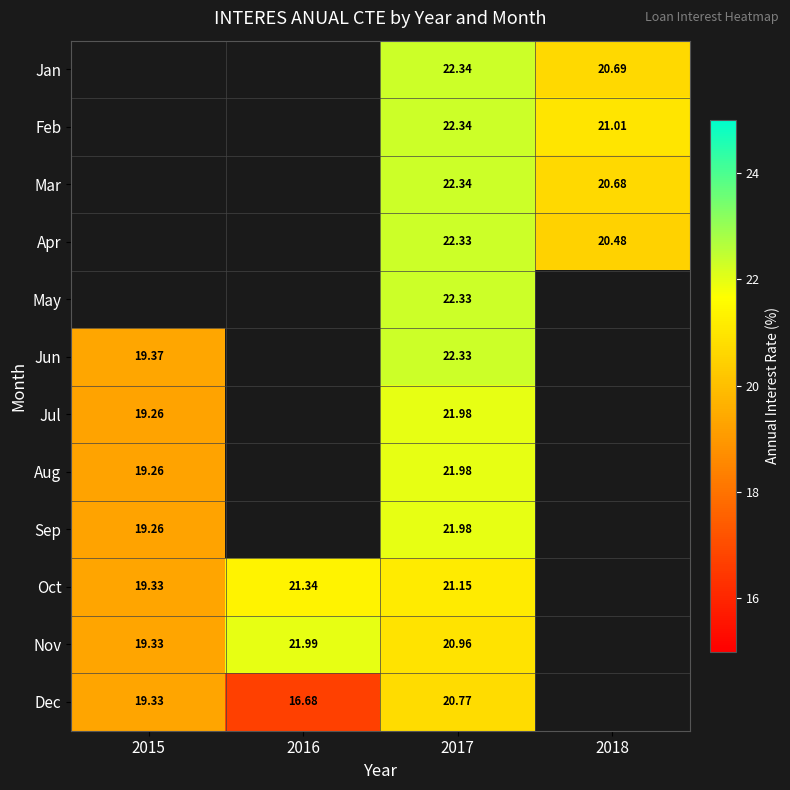

Is the value of Dec at 2017 greater than the value of Nov at 2017?

No